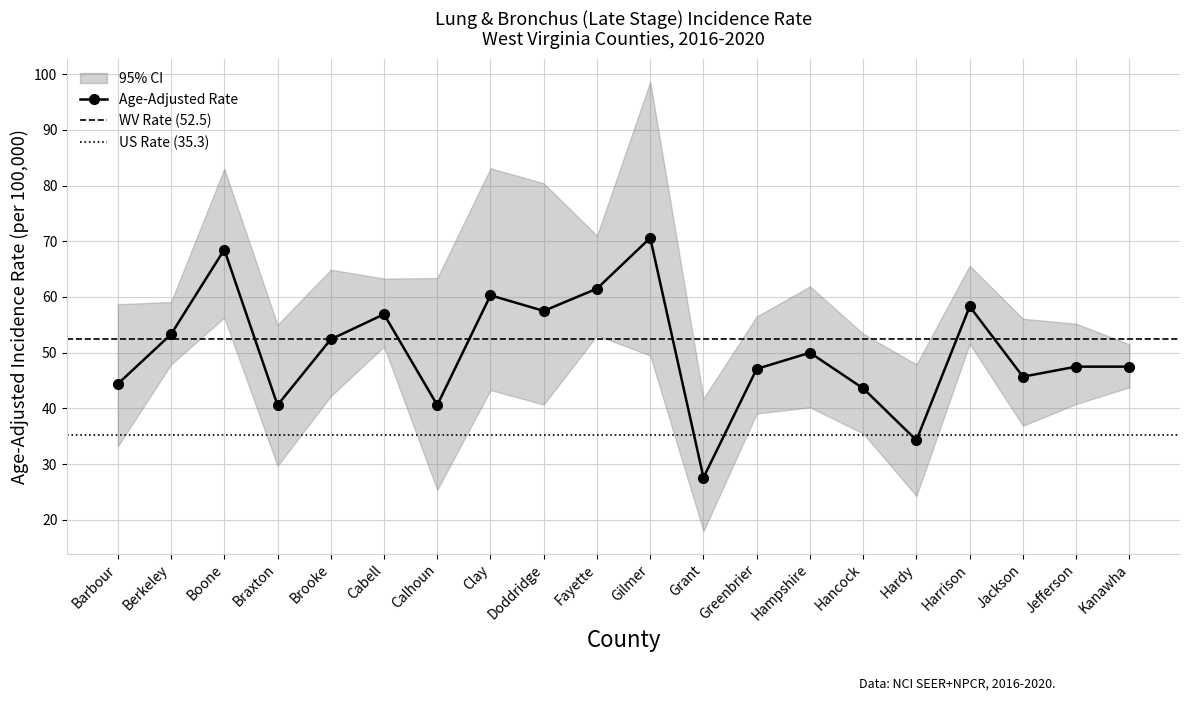

Does the chart display data point markers on the line(s)?

Yes